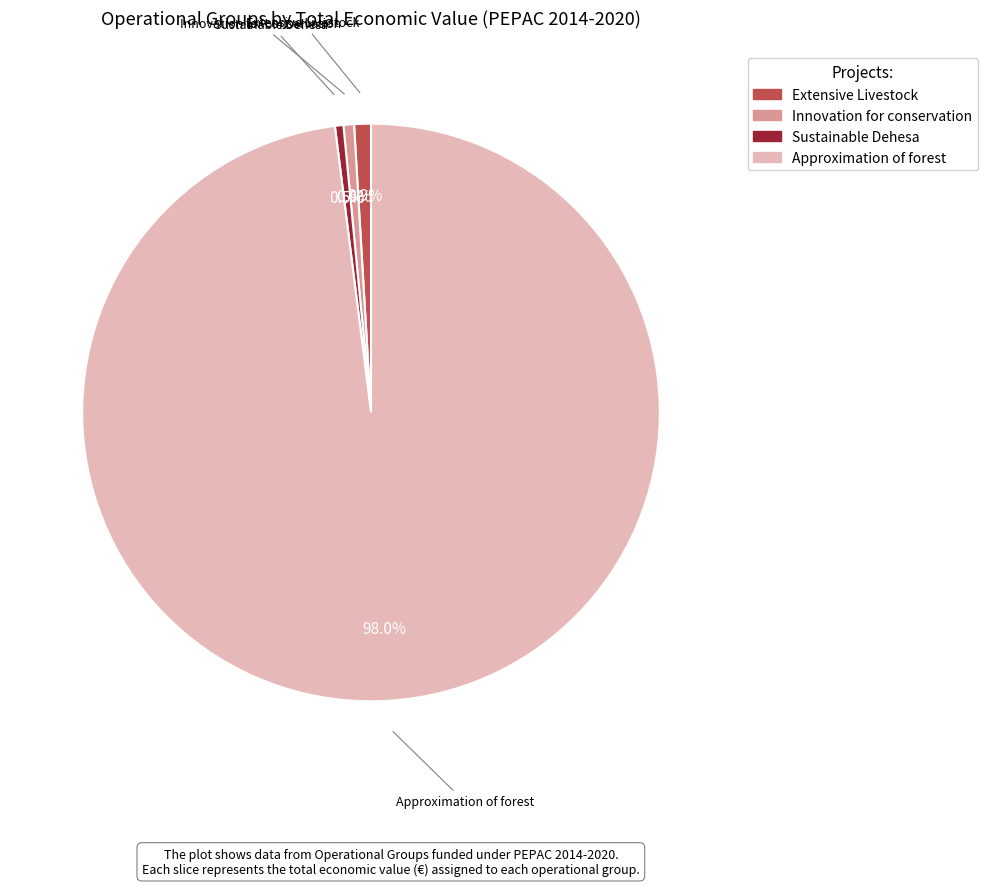

To the nearest percent, what is the difference between the largest and smallest slice percentages?

98%